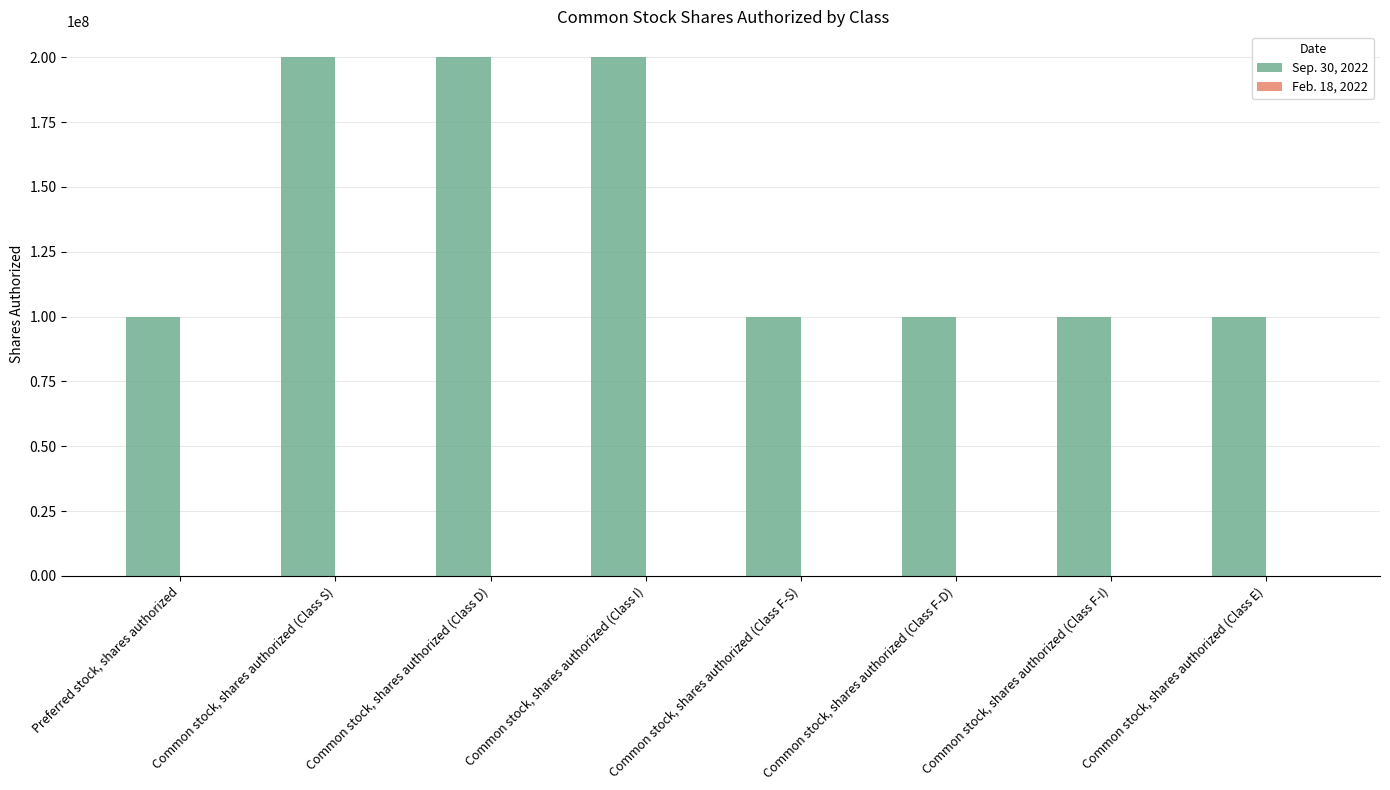

What is the average value of the Sep. 30, 2022 series?

137500000